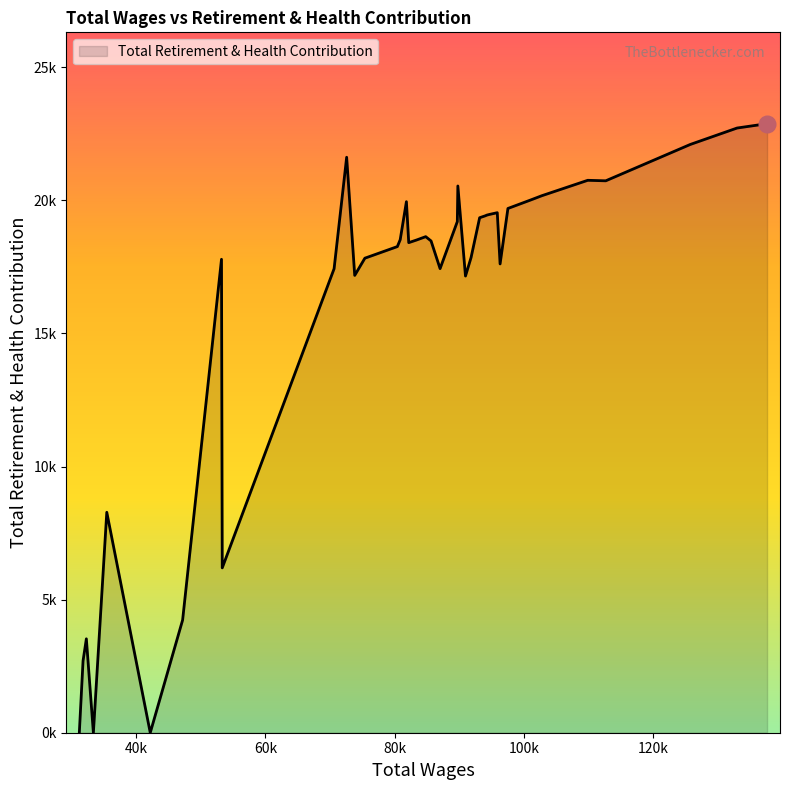

Does the chart display data point markers on the line(s)?

No